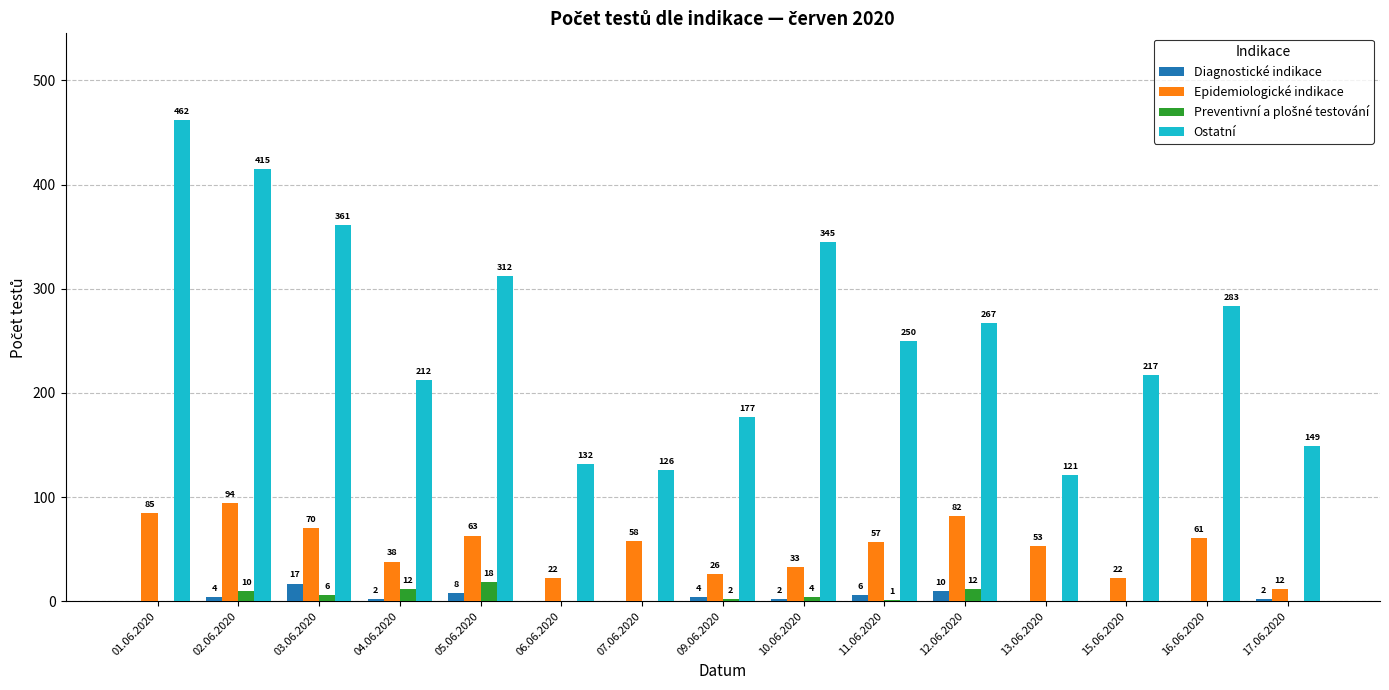

What is the average value of the Ostatní series?

255